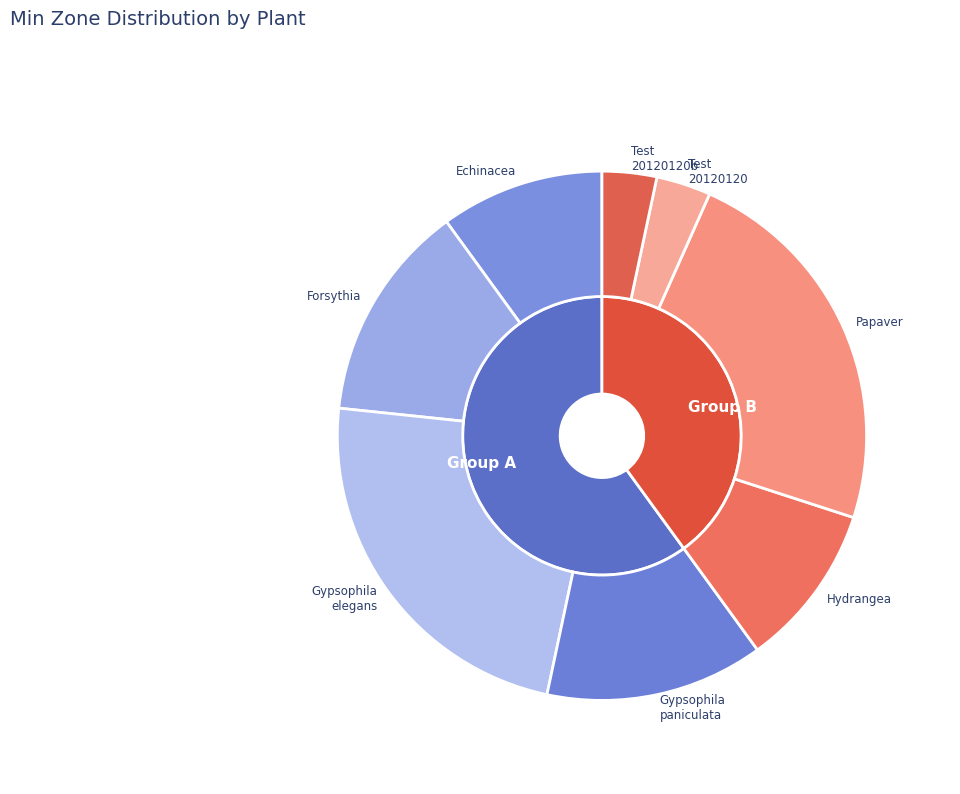

To the nearest percent, what is the difference between the largest and smallest slice percentages?

20%